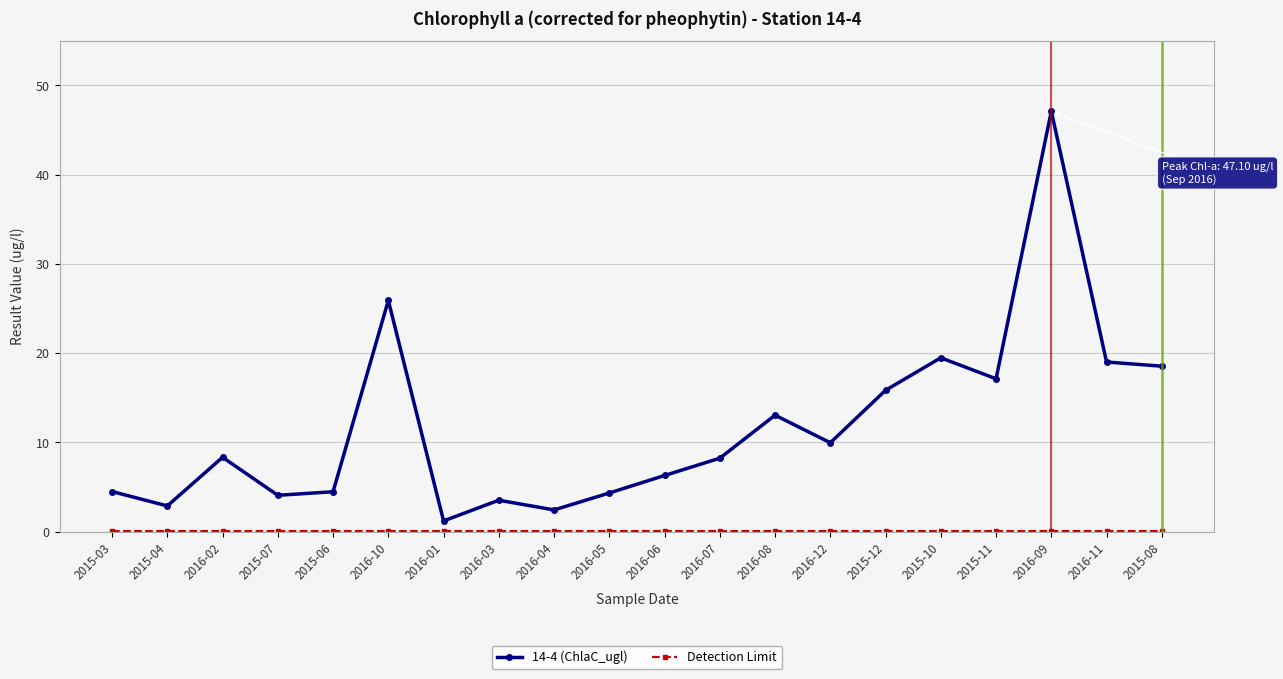

At which category does the chart reach its peak across all series?

2016-09